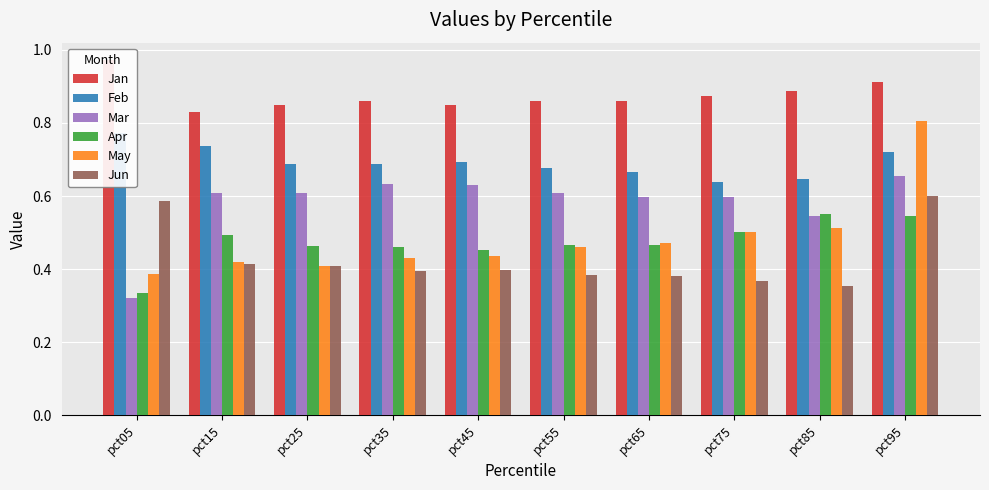

What is the value of the Mar bar at the 1st from the left?

0.3